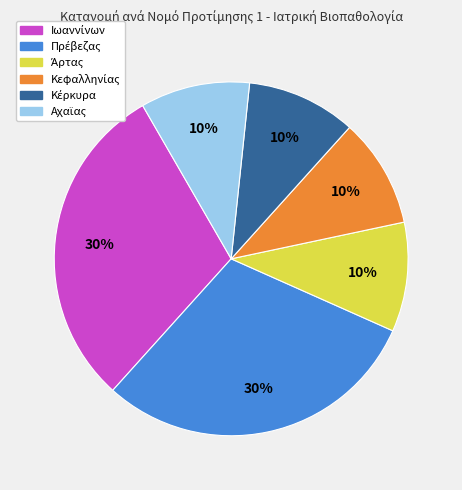

To the nearest percent, what is the average slice percentage?

17%